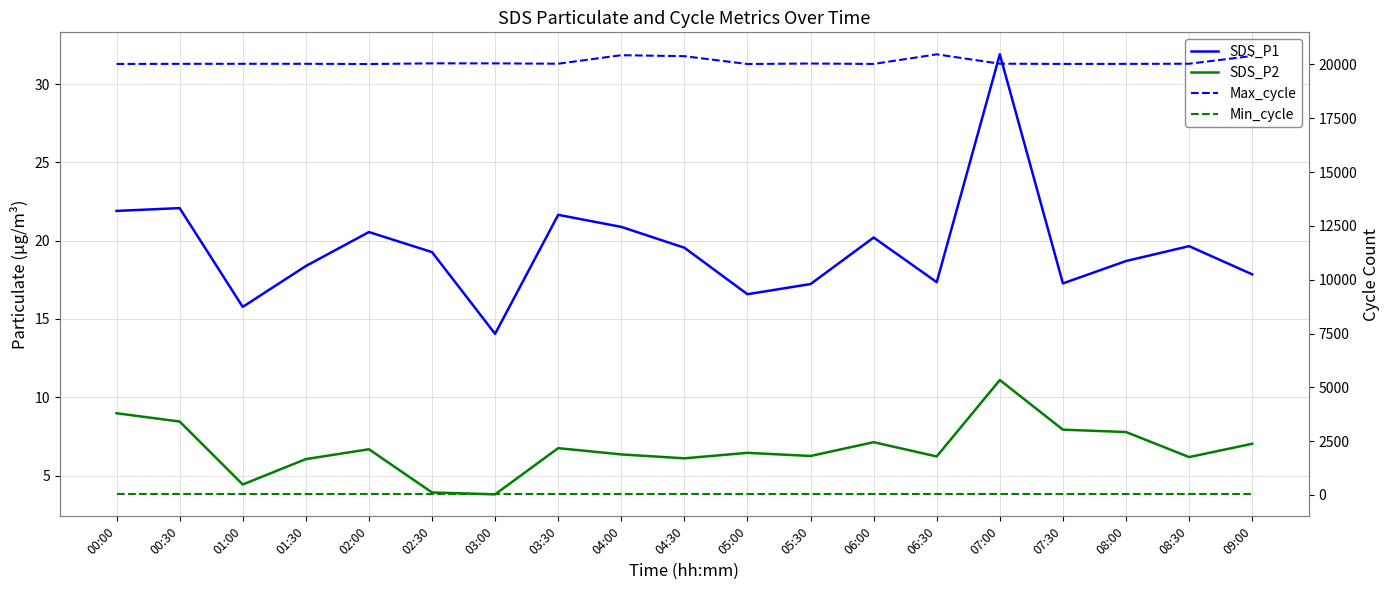

Is this an area chart (filled region under the line)?

No